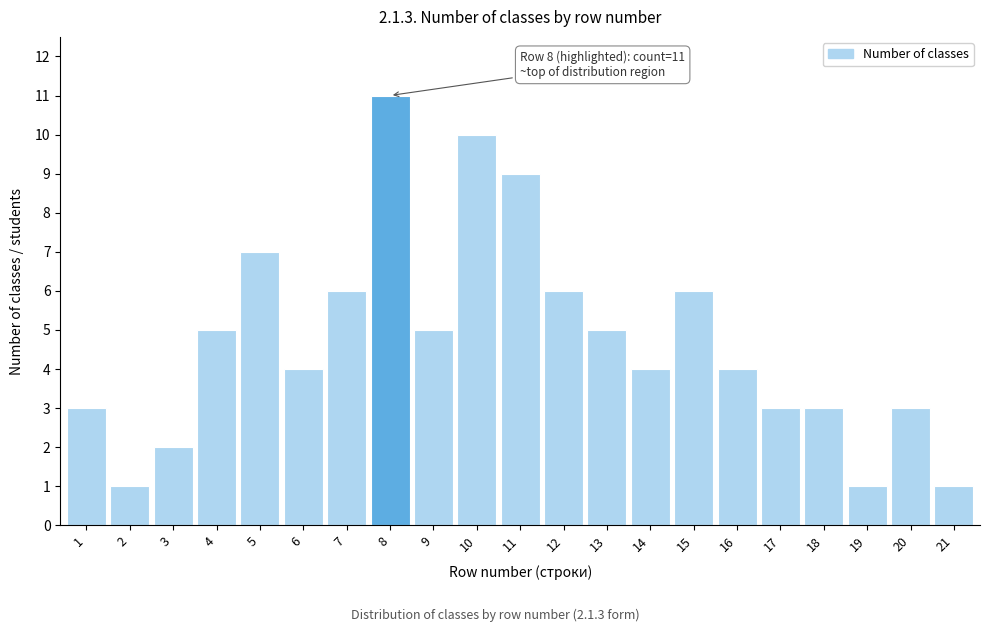

Reading right to left, what are all the values shown in this chart?

1	3	1	3	3	4	6	4	5	6	9	10	5	11	6	4	7	5	2	1	3